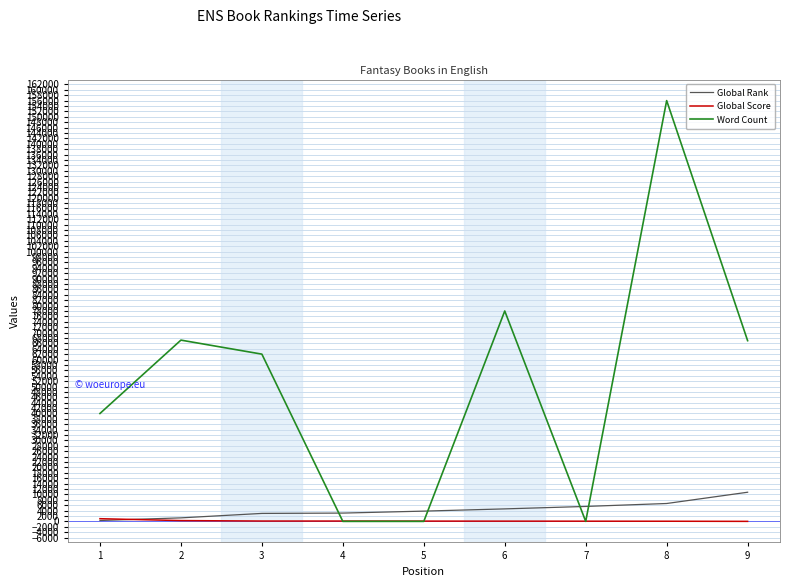

Does the chart display data point markers on the line(s)?

No